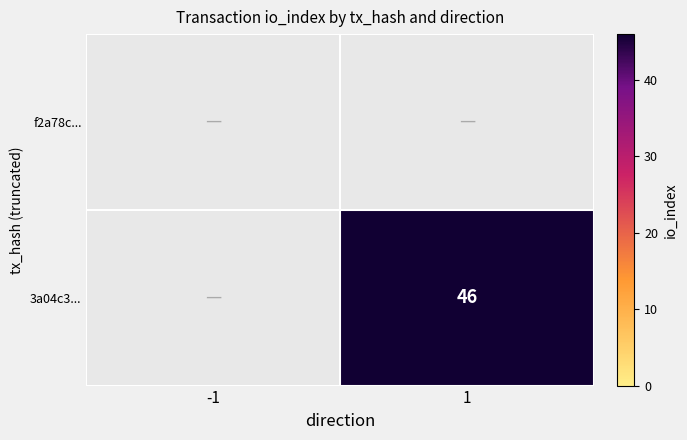

The 3a04c3... series shows 67 at 1. True or false?

False